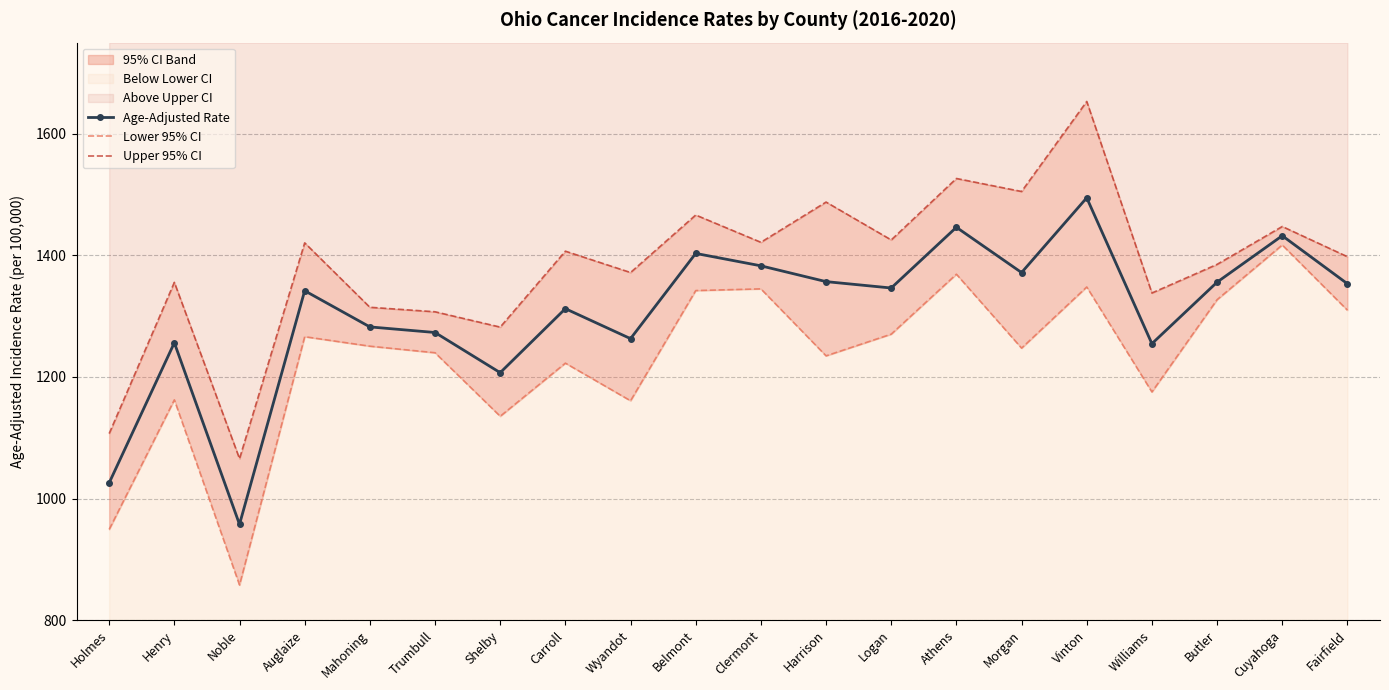

What is the total value across all series at Mahoning?

3847.5